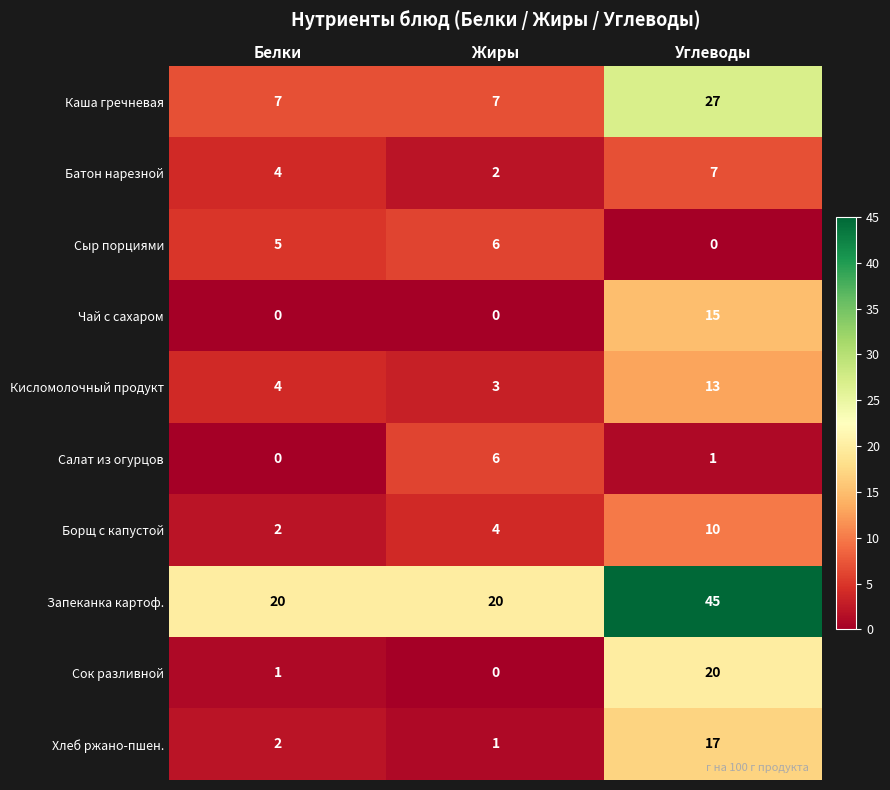

At Углеводы, list the series in order from largest to smallest.

Запеканка картоф., Каша гречневая, Сок разливной, Хлеб ржано-пшен., Чай с сахаром, Кисломолочный продукт, Борщ с капустой, Батон нарезной, Салат из огурцов, Сыр порциями